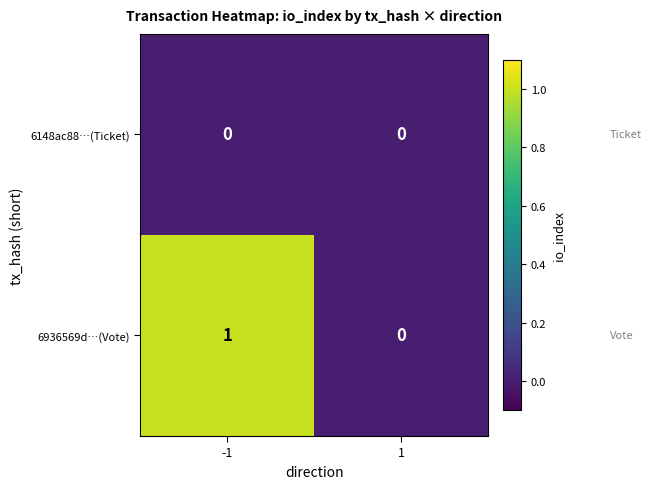

Reading left to right, list all the values displayed in this chart.

6148ac88…(Ticket): -1=0	1=0
6936569d…(Vote): -1=1	1=0